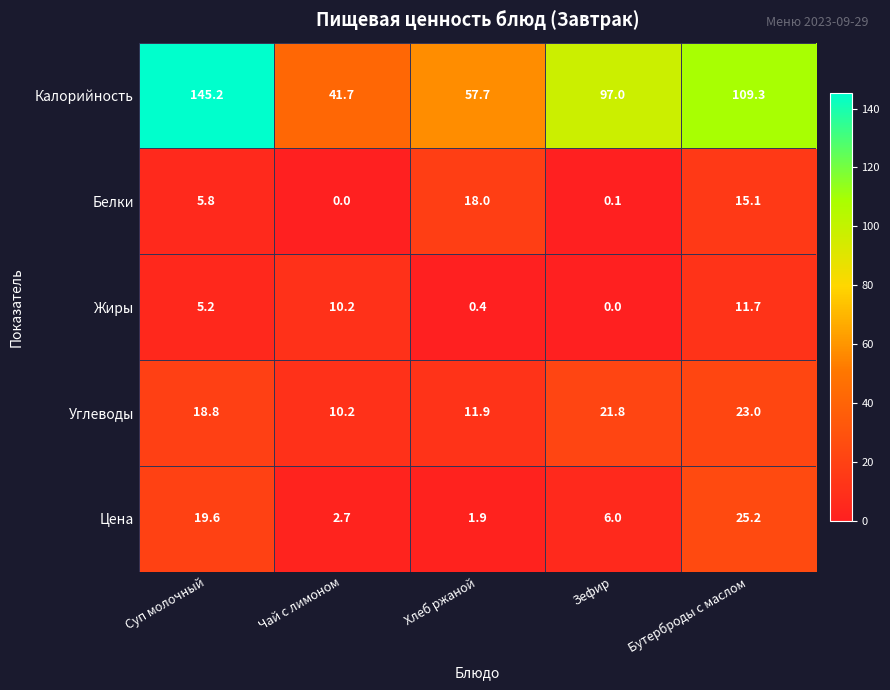

True or false: Калорийность has a value of 251.2 at Суп молочный.

False